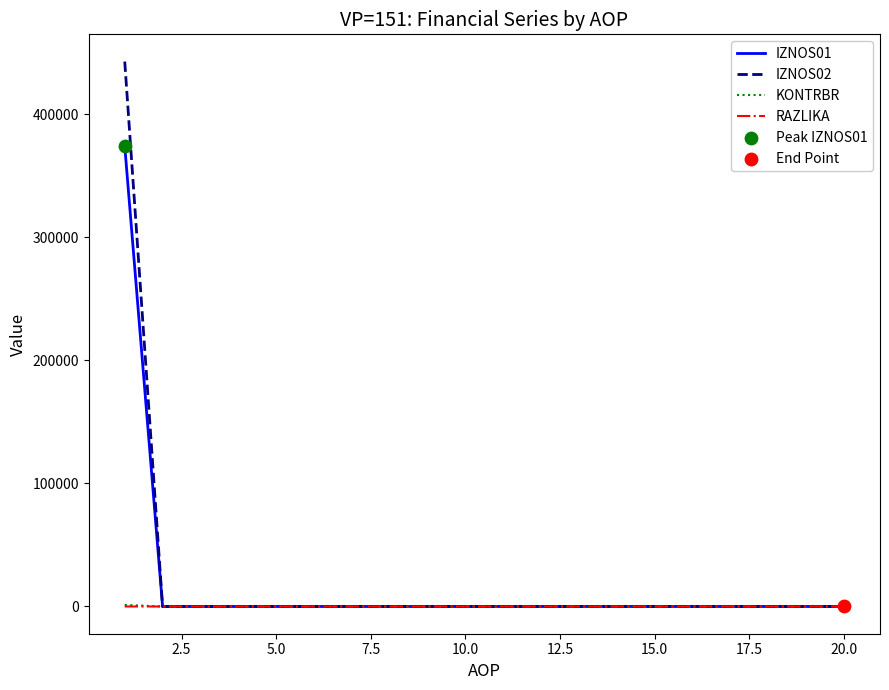

At how many categories does at least one series exceed 280578?

1